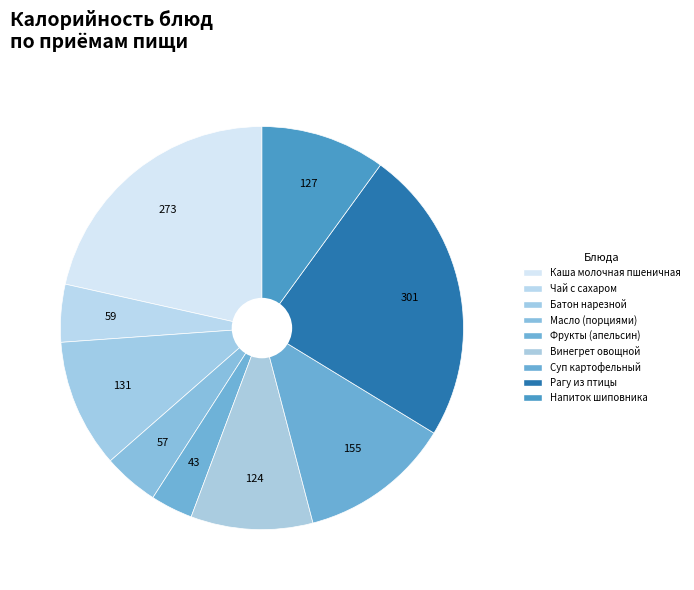

How many slices are in this pie chart?

9